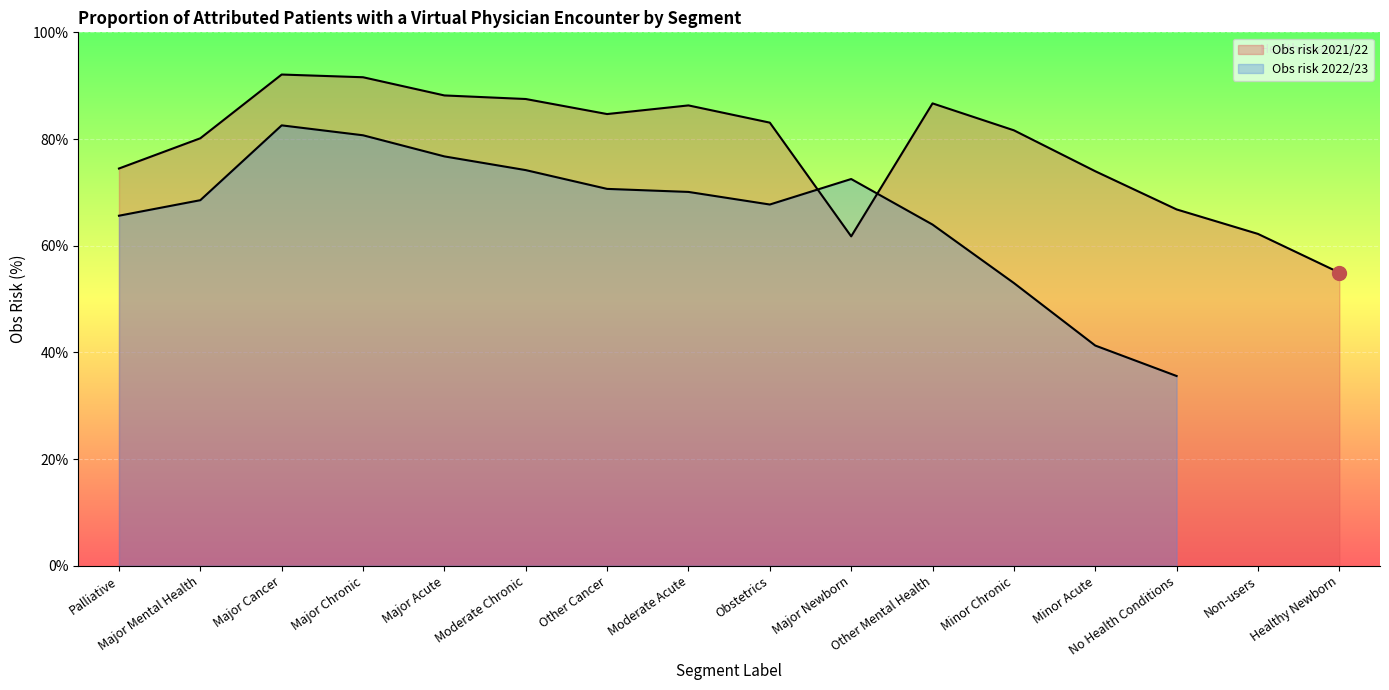

Which has a higher value, No Health Conditions or Non-users?

No Health Conditions